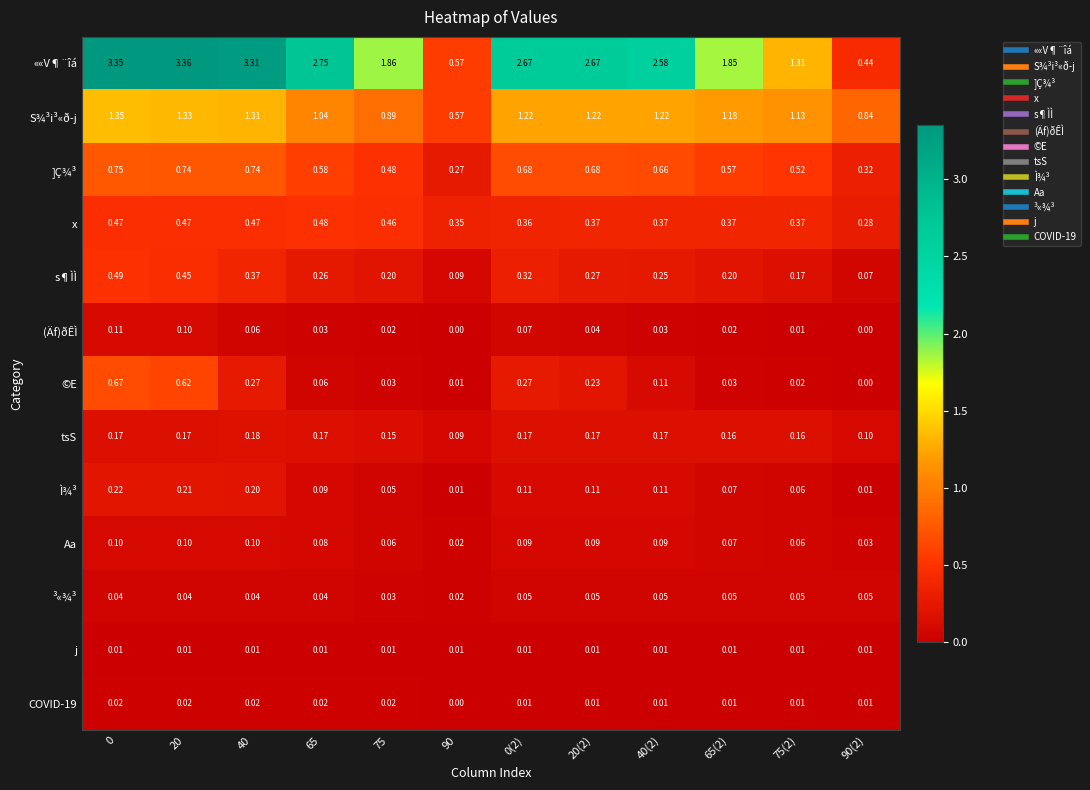

At how many categories does at least one series exceed 1?

10